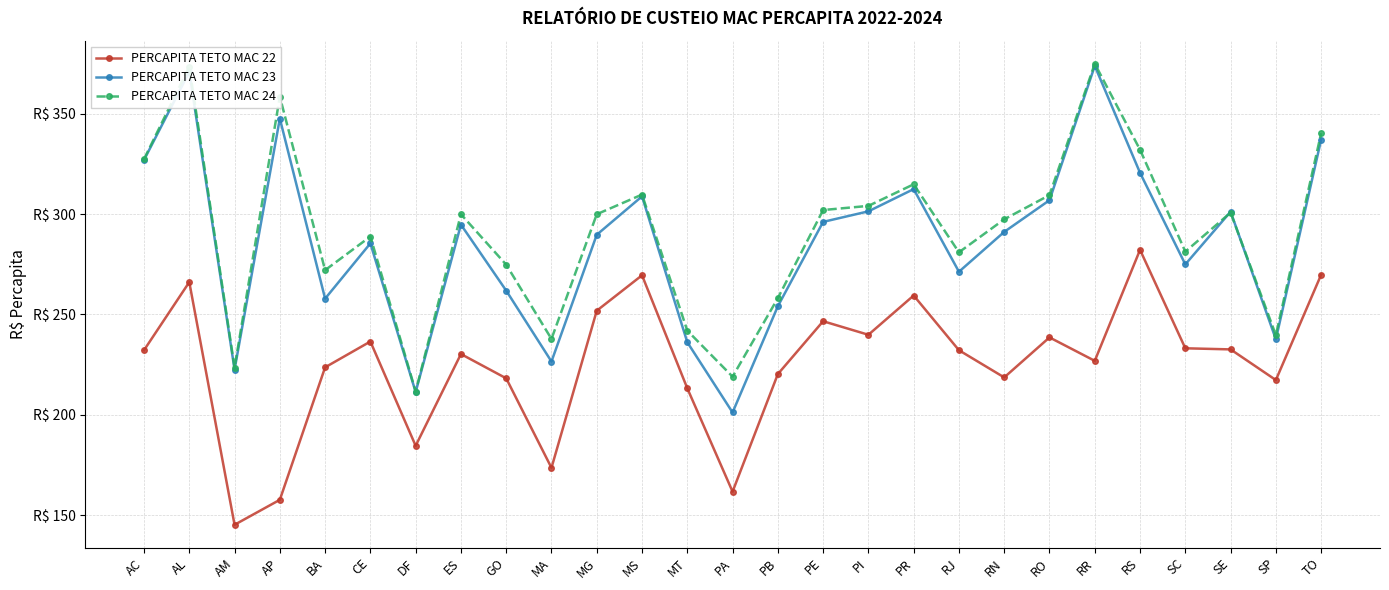

At which label is PERCAPITA TETO MAC 24 closest to 293?

CE